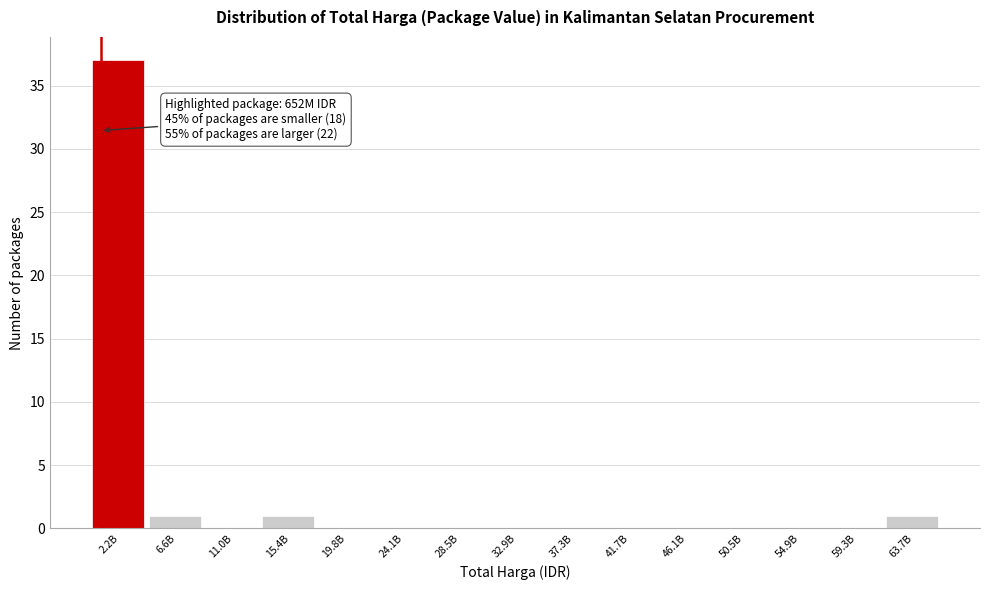

Reading left to right, transcribe all the data shown in this chart.

2.2B=37	6.6B=1	11.0B=0	15.4B=1	19.8B=0	24.1B=0	28.5B=0	32.9B=0	37.3B=0	41.7B=0	46.1B=0	50.5B=0	54.9B=0	59.3B=0	63.7B=1